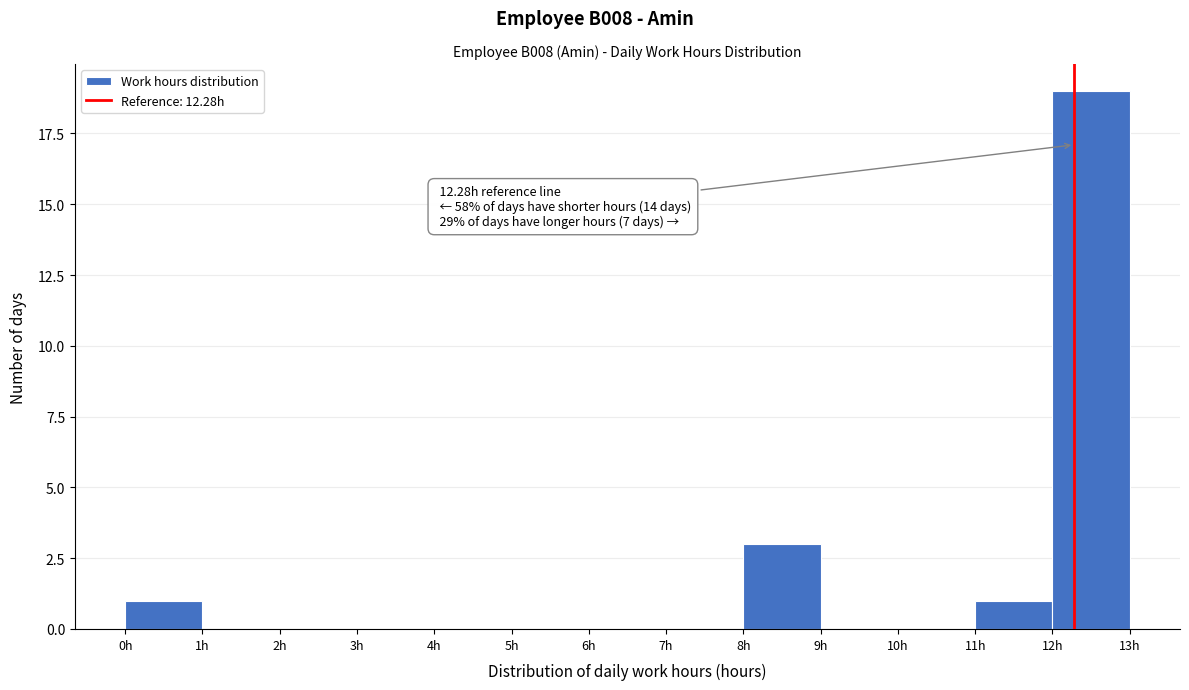

Which range on the x-axis has the tallest bar?

12 to 13